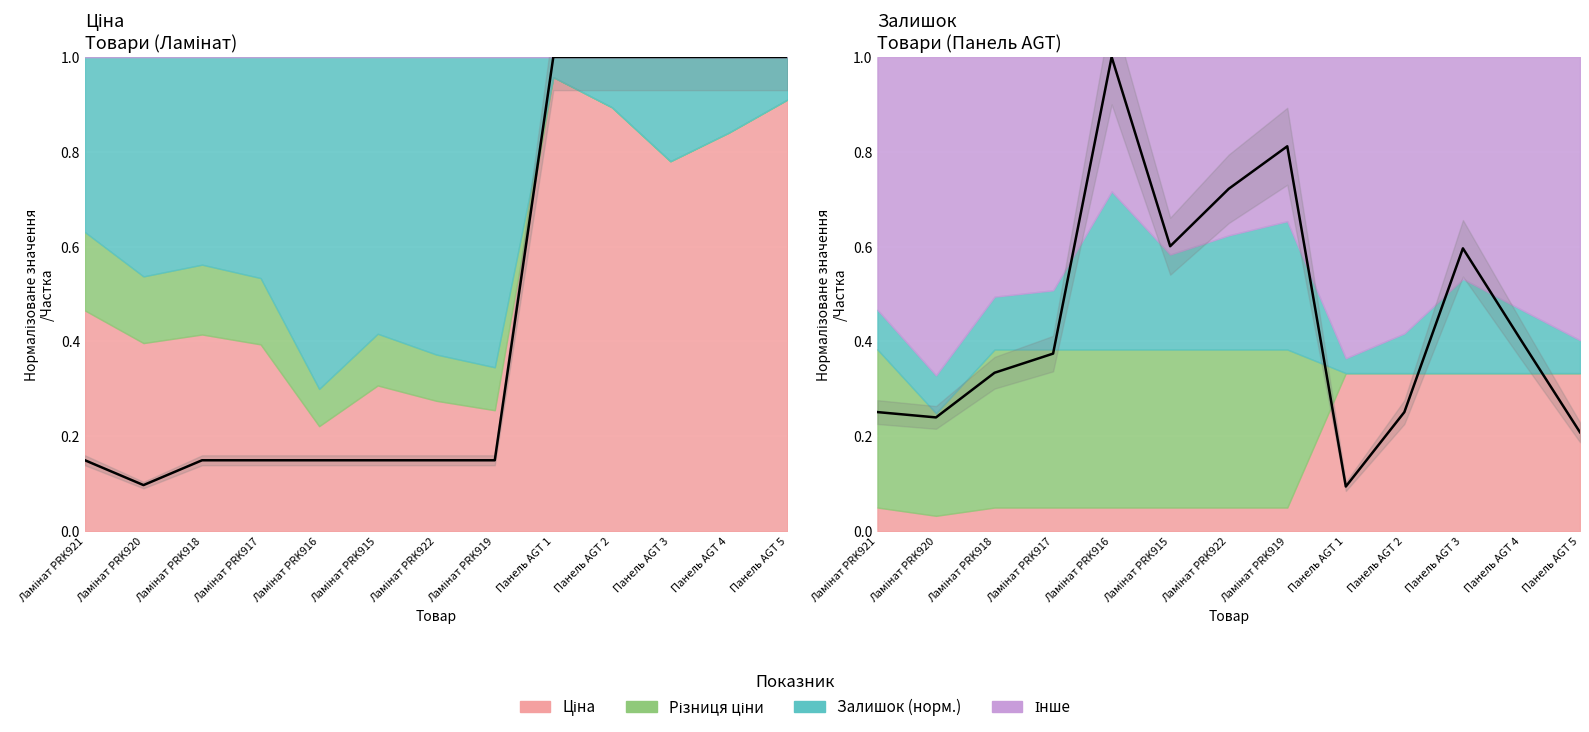

What is the sum of the Залишок values at Панель AGT 3 and Ламінат PRK920?

0.8